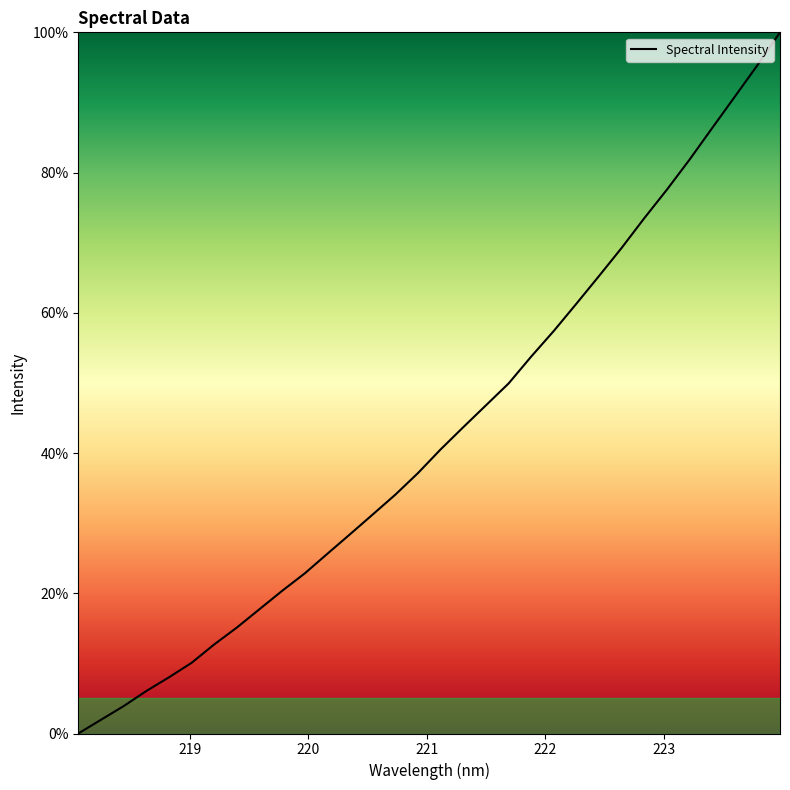

What is the difference between the maximum and minimum values?

100.0